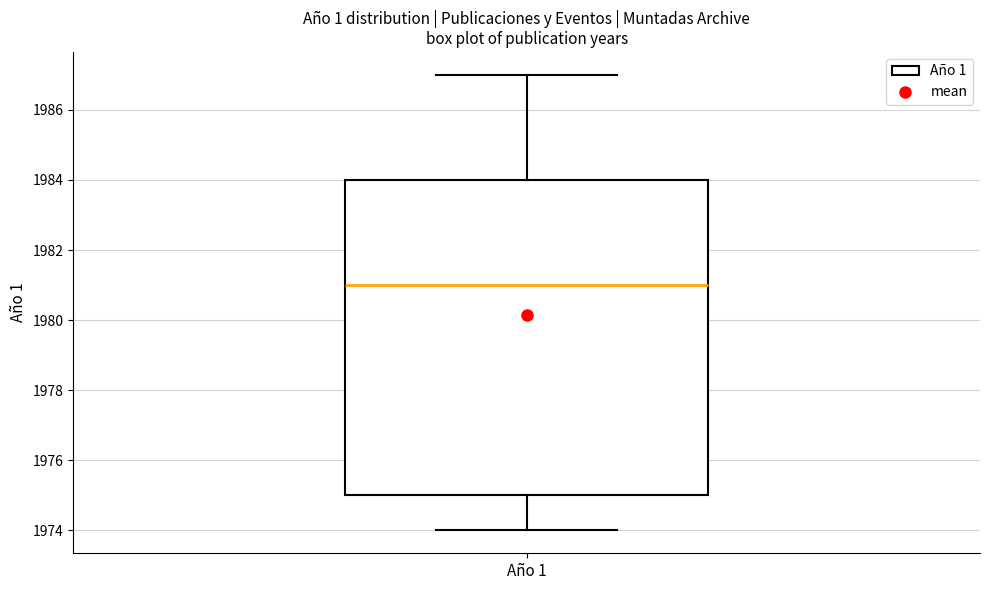

Transcribe this box plot: give where the median line is, the range the box spans, and where the two whiskers end, as read against the y-axis. The values are not printed on the chart, so give them approximately, as read against the axis.

median 1981, box 1975 to 1984, whiskers 1974 to 1987